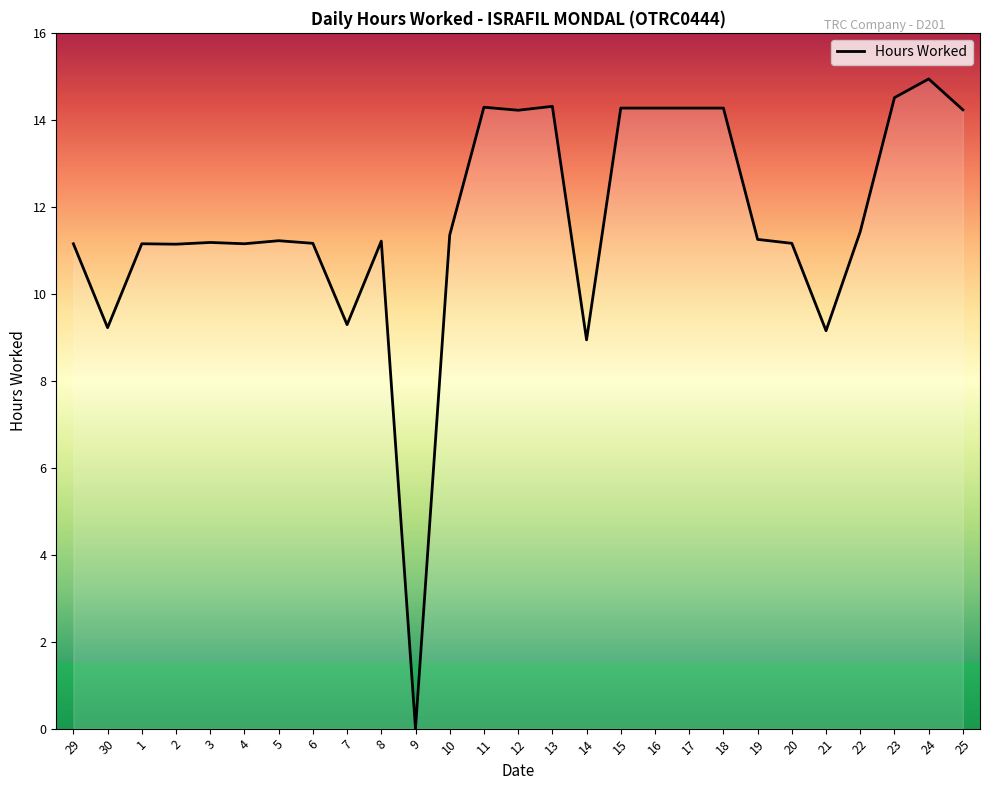

What is the difference between the maximum and second lowest values?

6.0